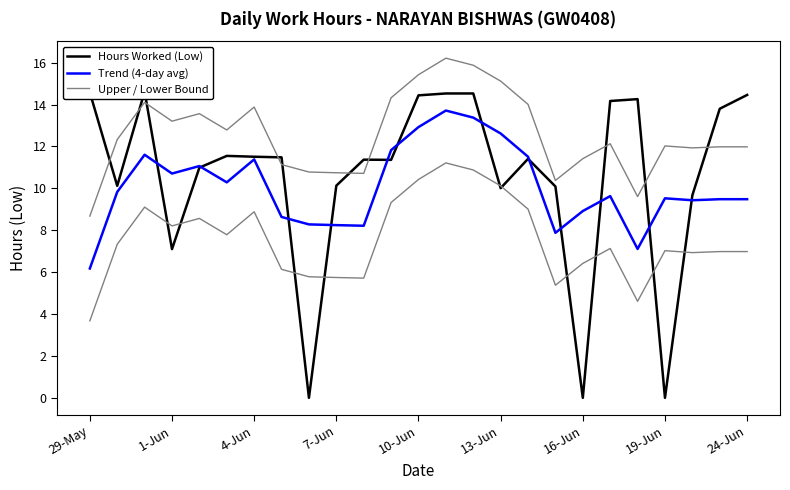

What are all the series names shown in the legend?

Hours Worked (Low), Trend (4-day avg), Upper / Lower Bound